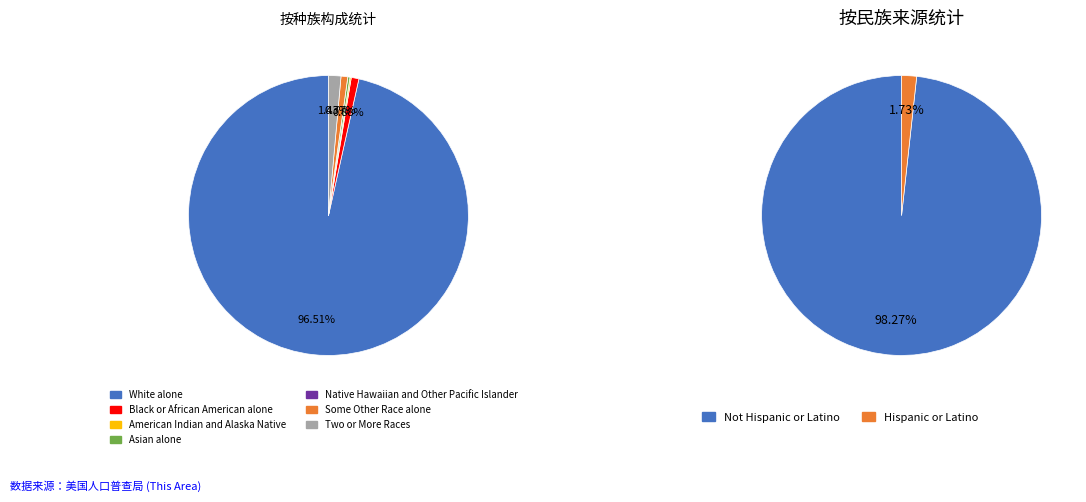

Which slice is the largest?

White alone